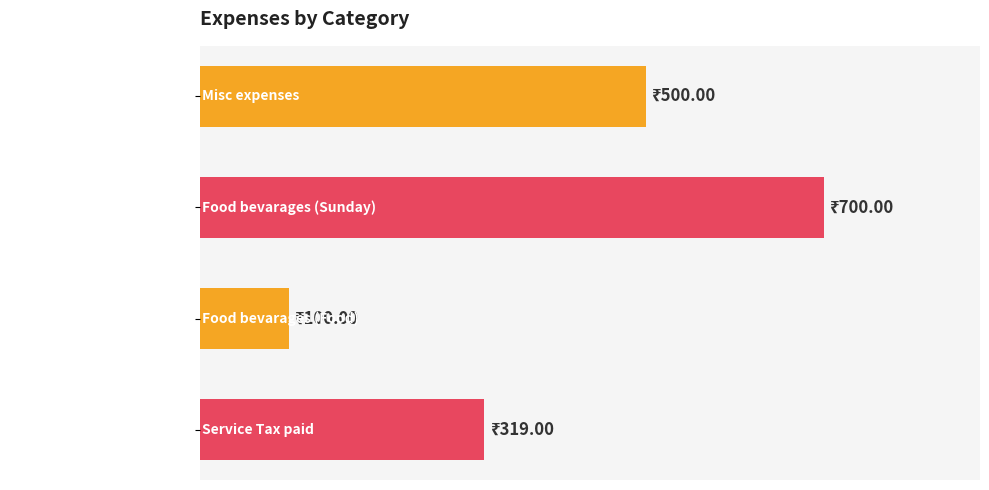

Are the bars horizontal?

Yes